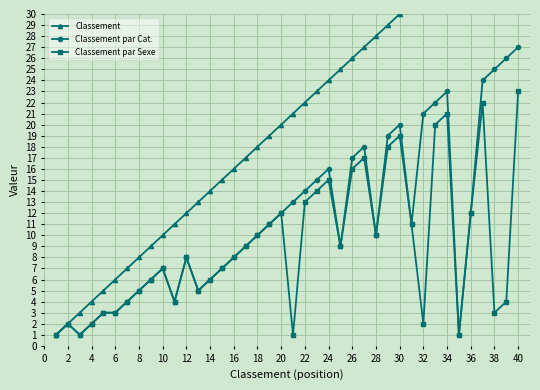

True or false: Classement par Cat. and Classement par Sexe intersect in this chart.

False